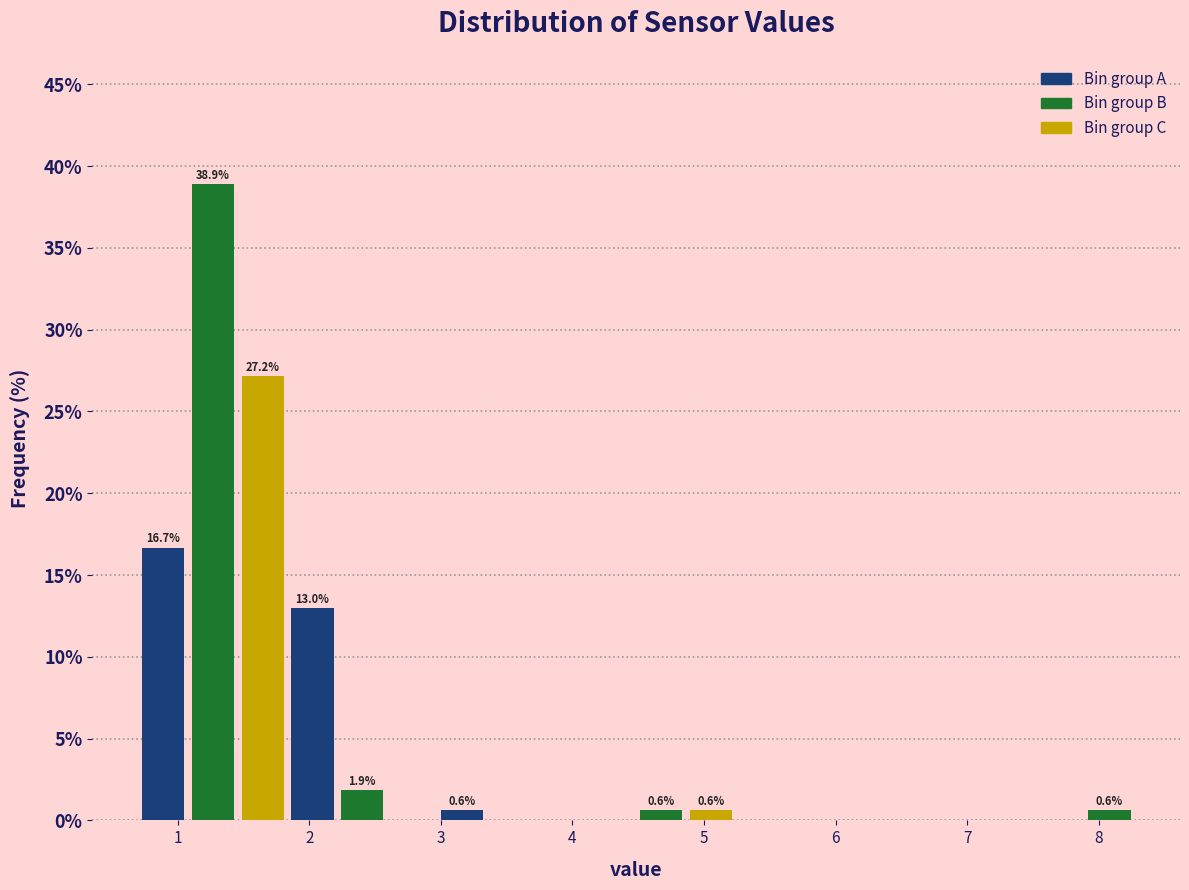

Around what value on the x-axis is the tallest bar? Give the approximate position of its centre, as read against the axis.

1.3